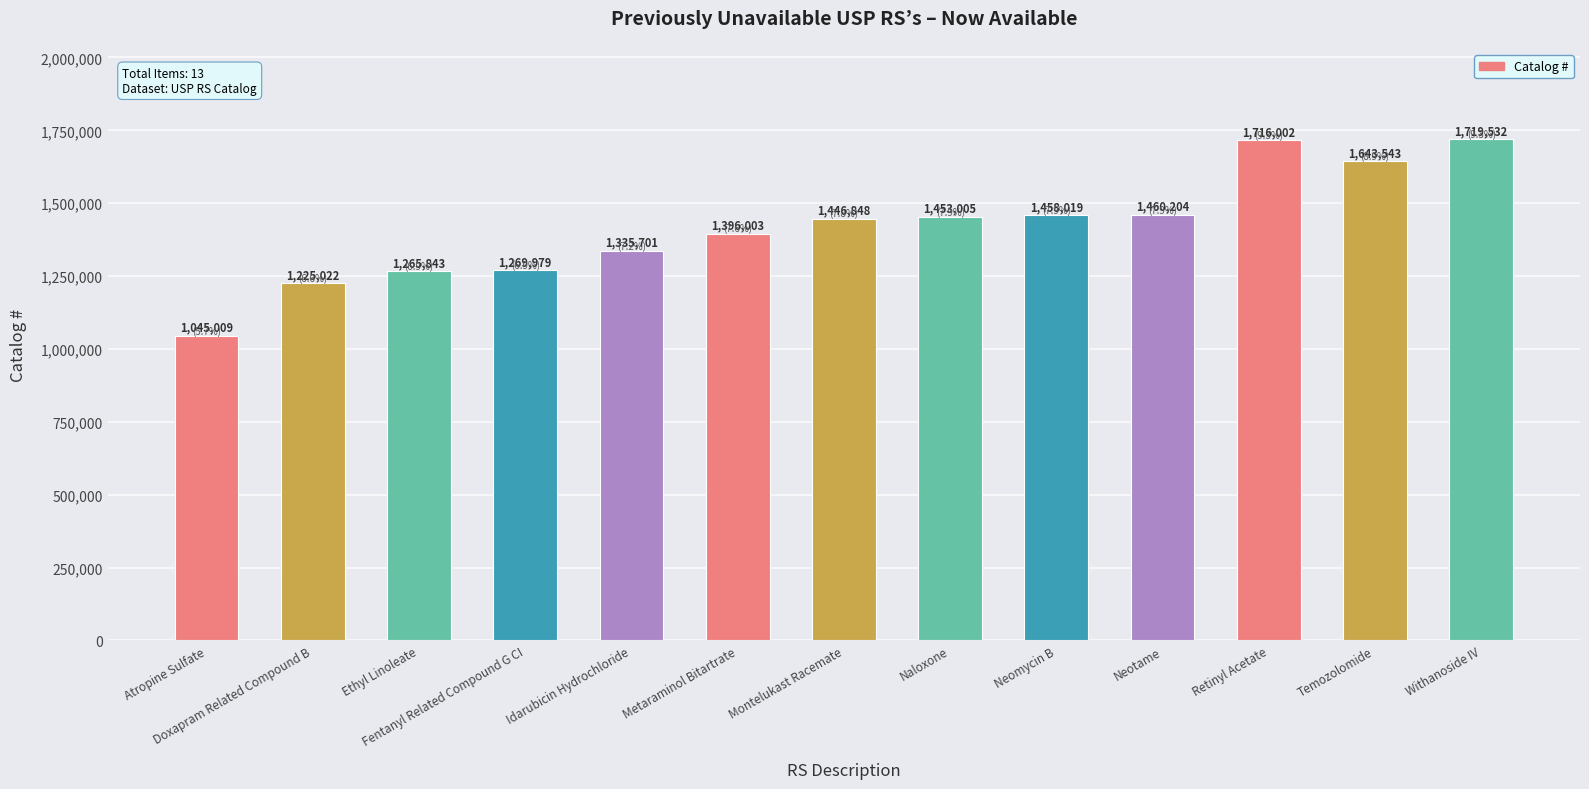

What is the label of the 4th bar from the left?

Fentanyl Related Compound G CI